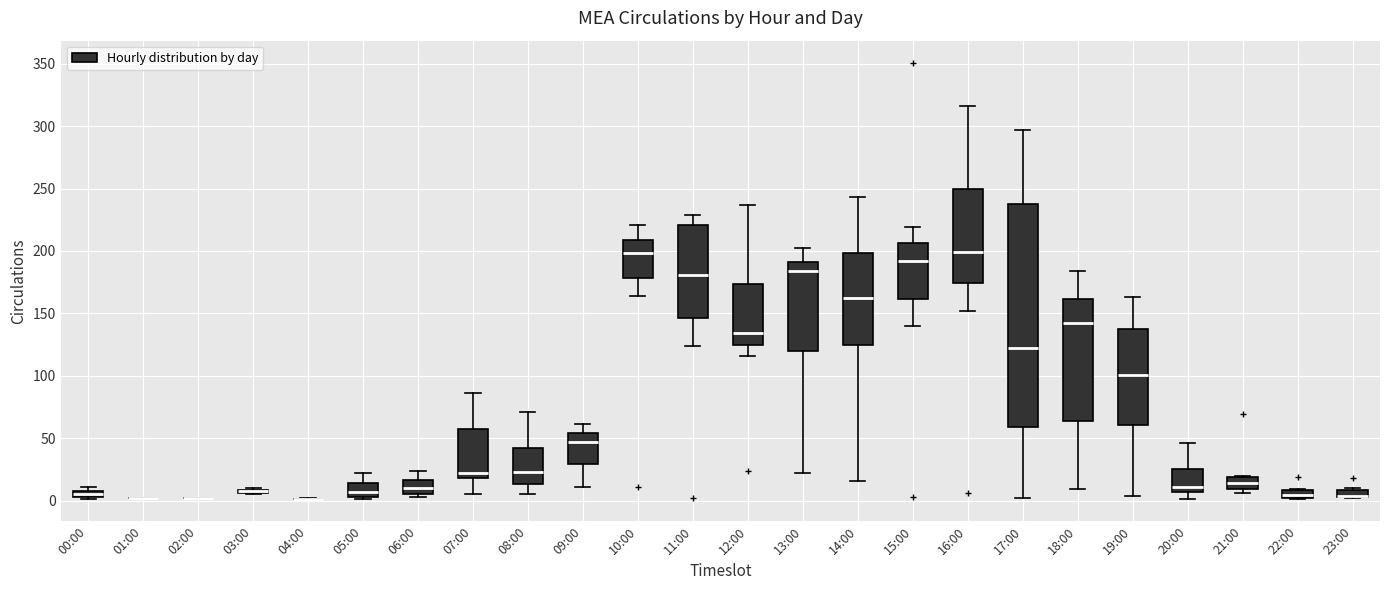

Where is the lower edge of the box for 10:00 on the y-axis? The values are not printed on the chart, so give them approximately, as read against the axis.

180